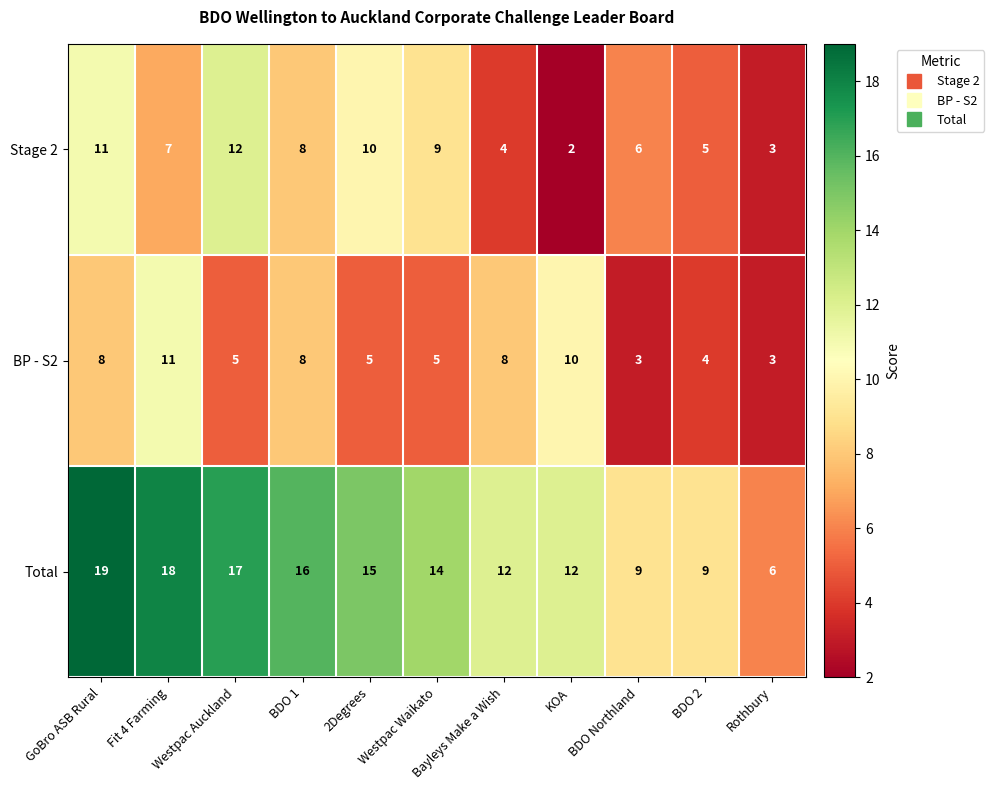

Which series changed the most between Fit 4 Farming and BDO 2?

Total